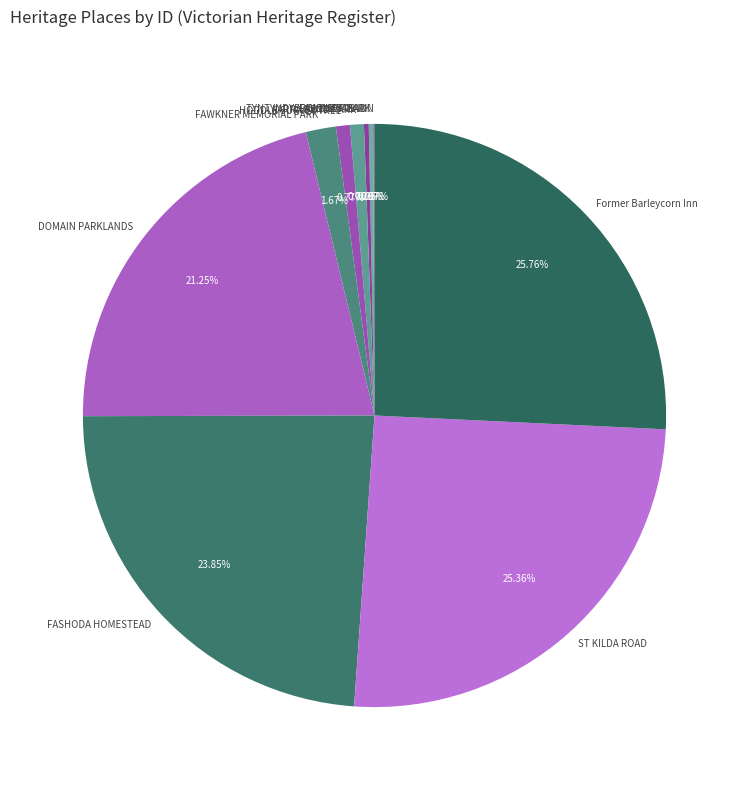

Does DOMAIN PARKLANDS represent more than half of the total?

No